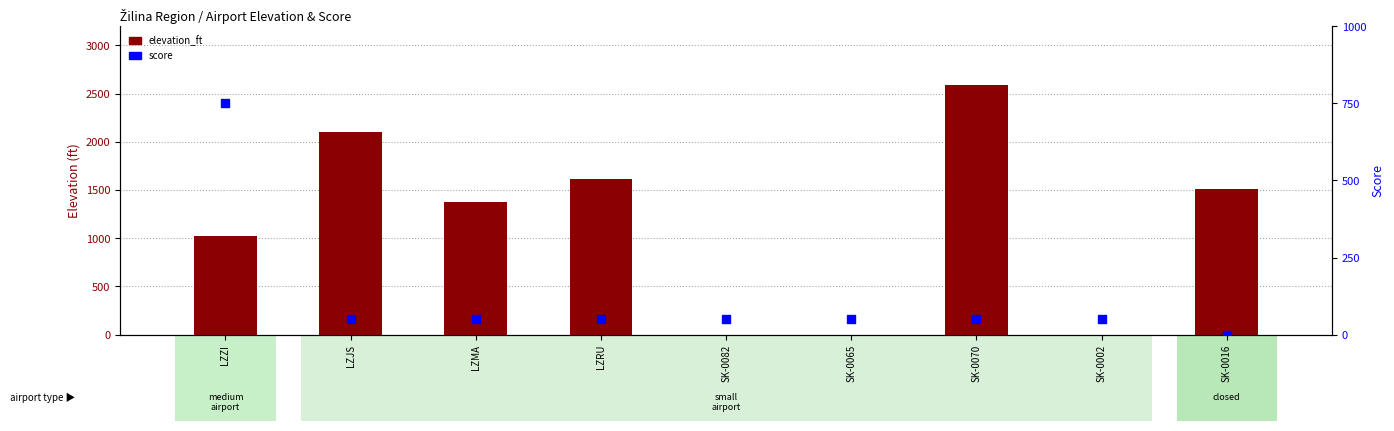

What are all the series names shown in the legend?

elevation_ft, score